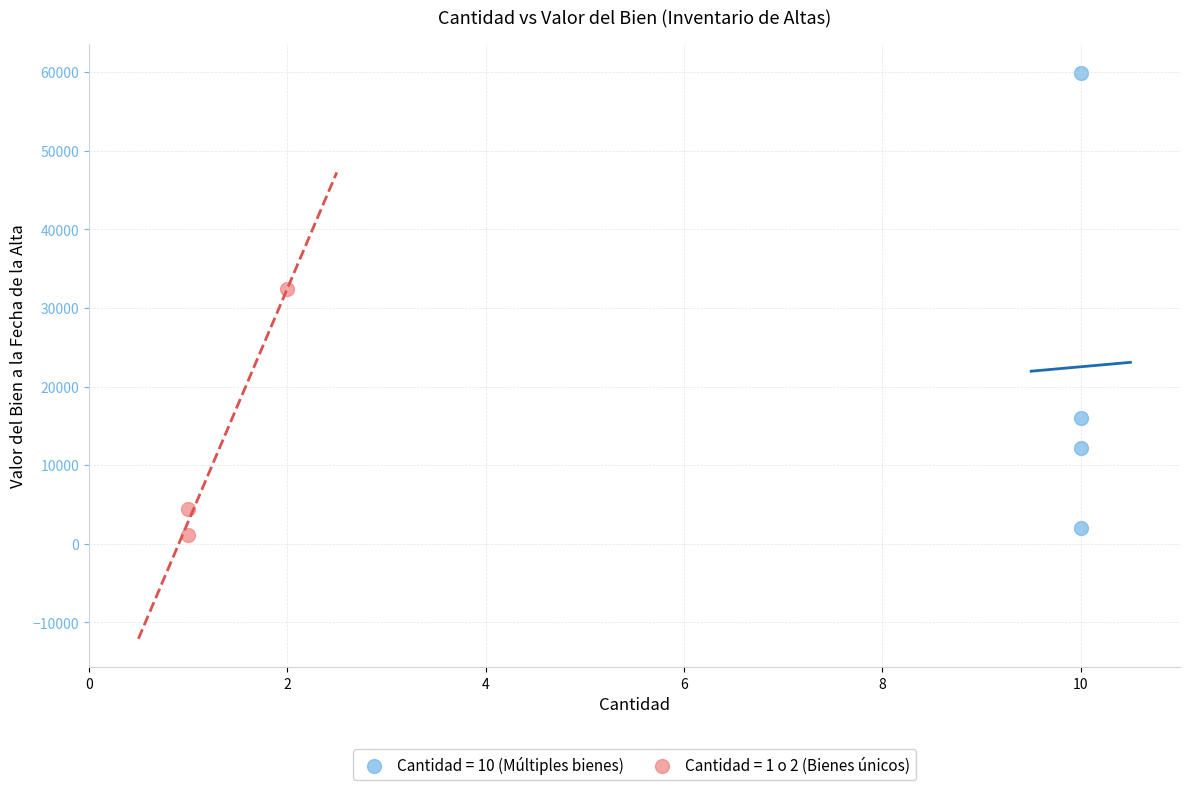

Which series reaches the maximum Y coordinate?

Cantidad = 10 (Múltiples bienes)